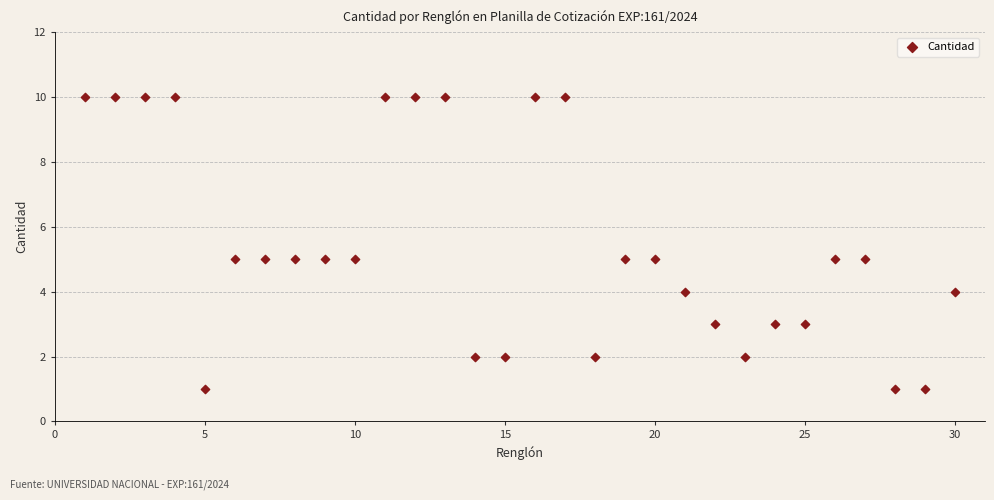

What is the range of Y values (max minus min)?

9